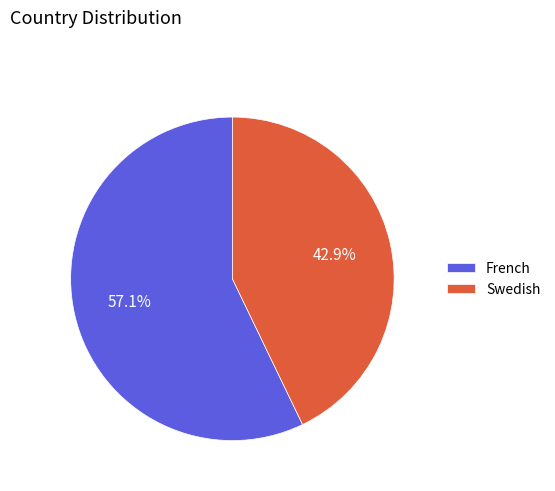

To the nearest percent, what is the difference between the French and Swedish slice percentages?

14%